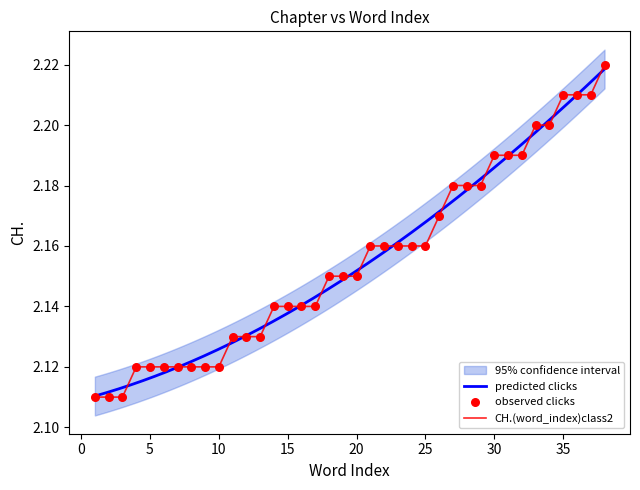

What is the change in value from 4 to 38?

+0.1